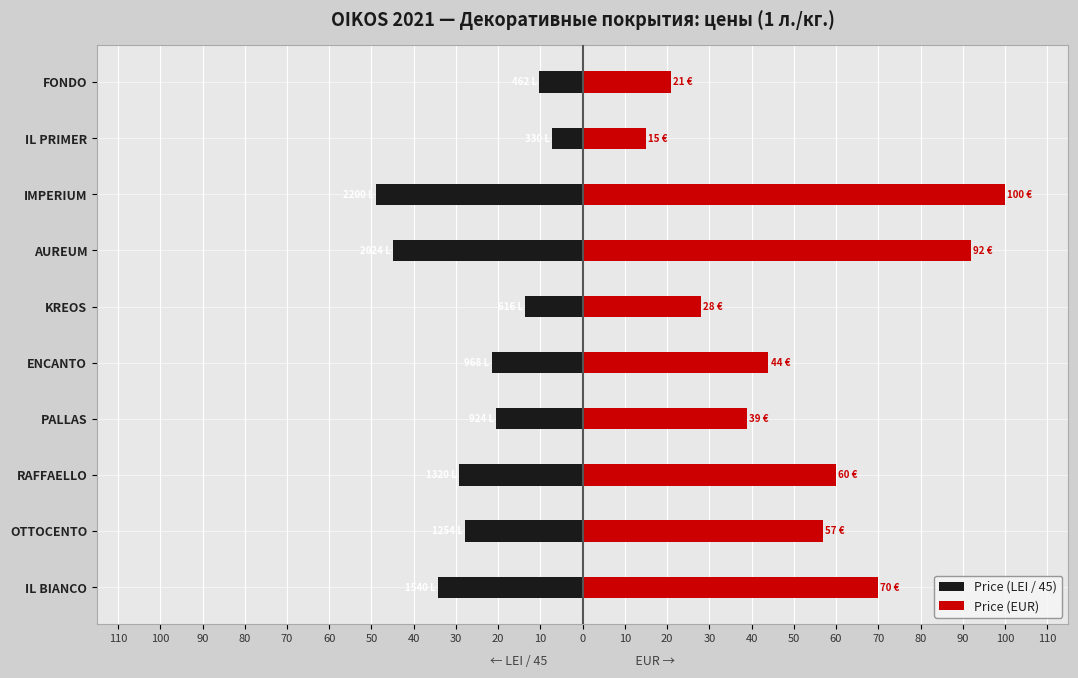

What is the minimum value shown in the chart?

-48.9